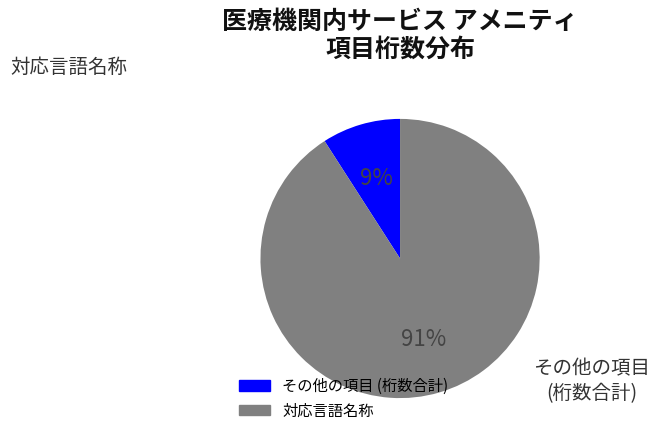

Is there any slice that represents more than half of the pie?

Yes